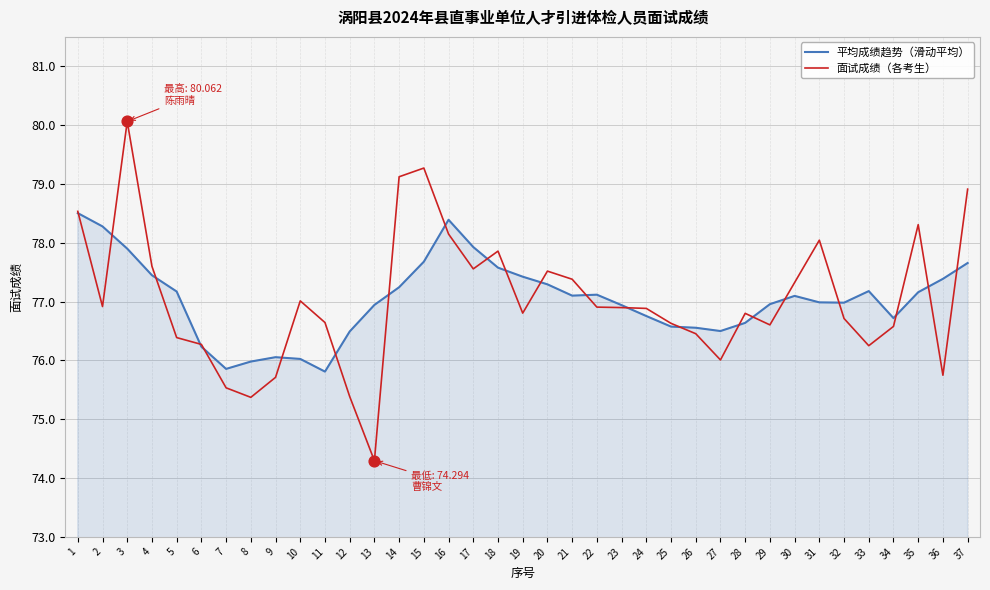

Which series changed the most between 17 and 27?

面试成绩（各考生）